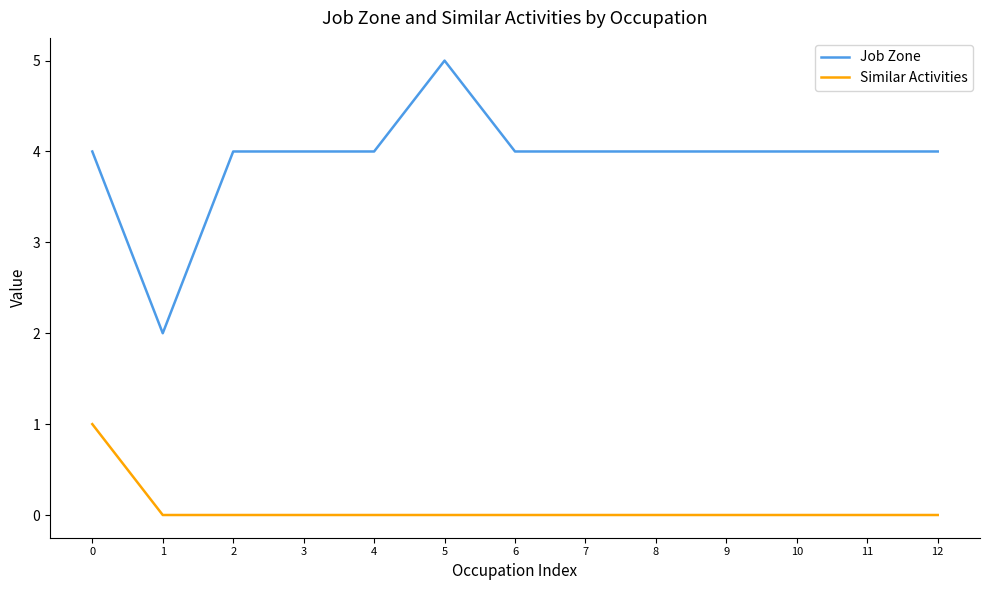

What is the difference between the maximum and minimum values in the Similar Activities series?

1